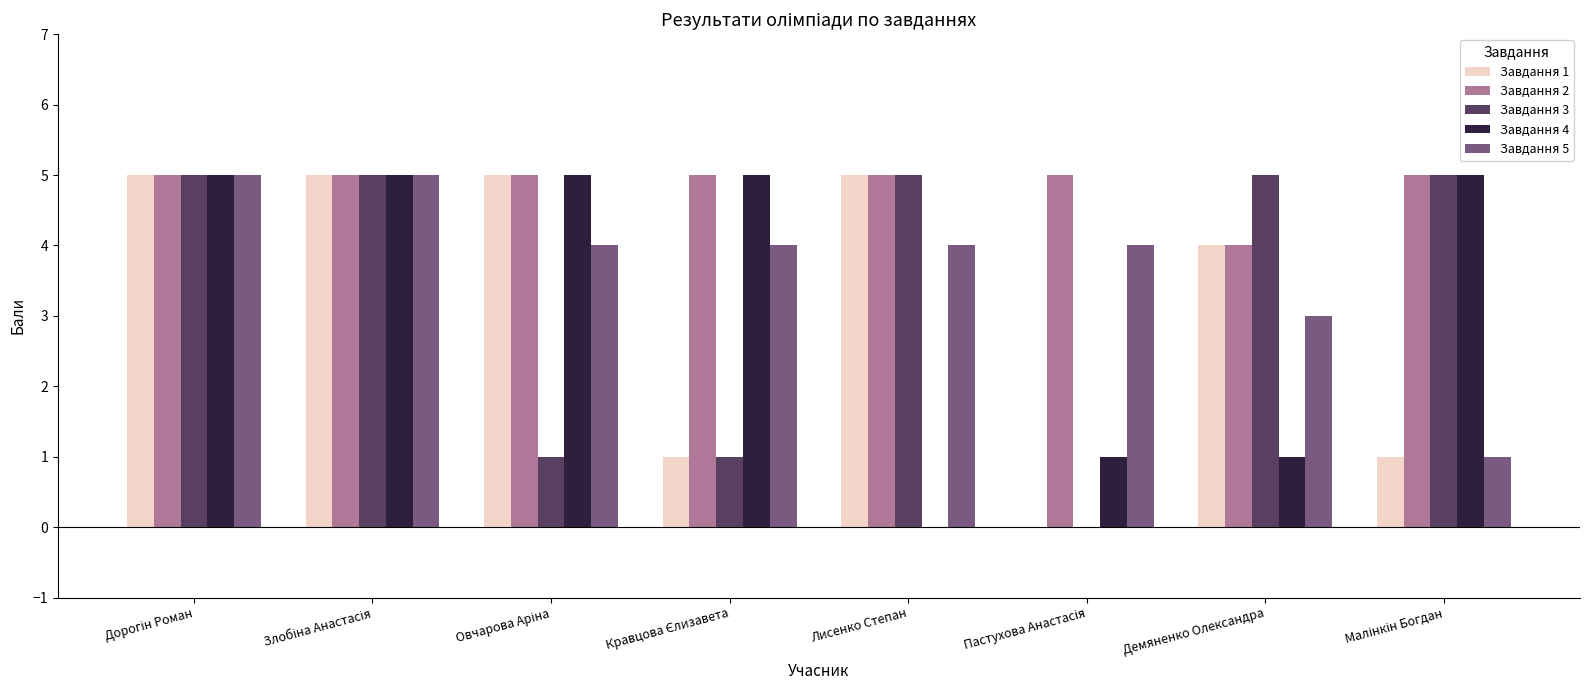

Which series has the largest total across all categories?

Завдання 2